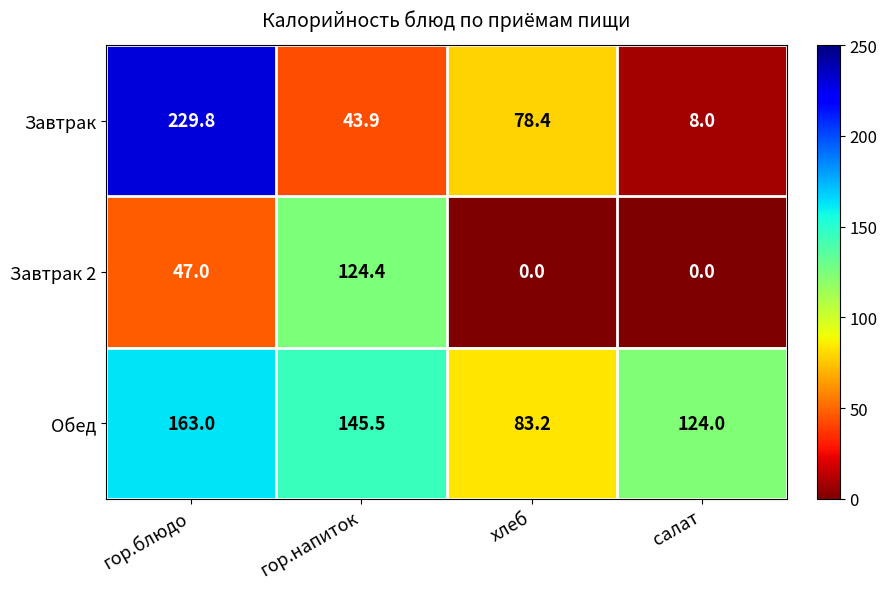

At which category is the sum across all series the highest?

гор.блюдо